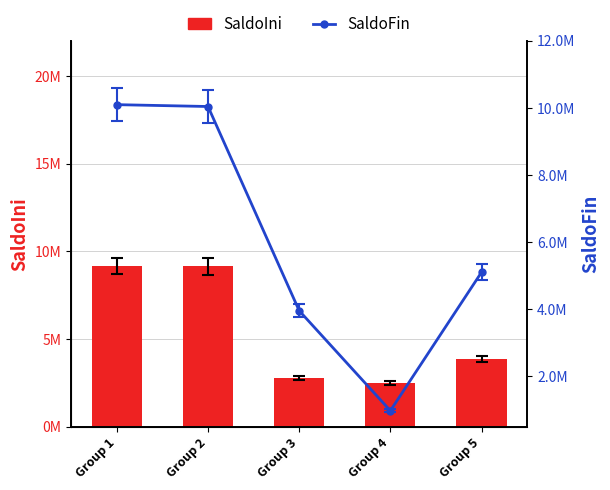

What is the sum of the SaldoIni values at Group 2 and Group 3?

11915669.9